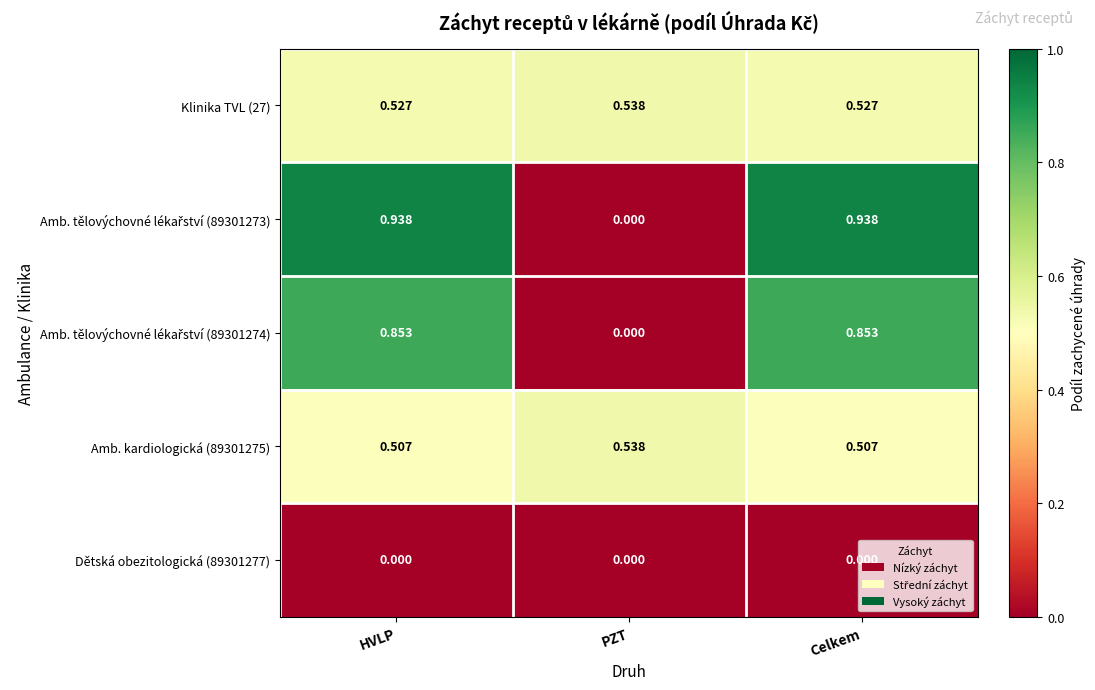

How many categories are shown in the chart?

3